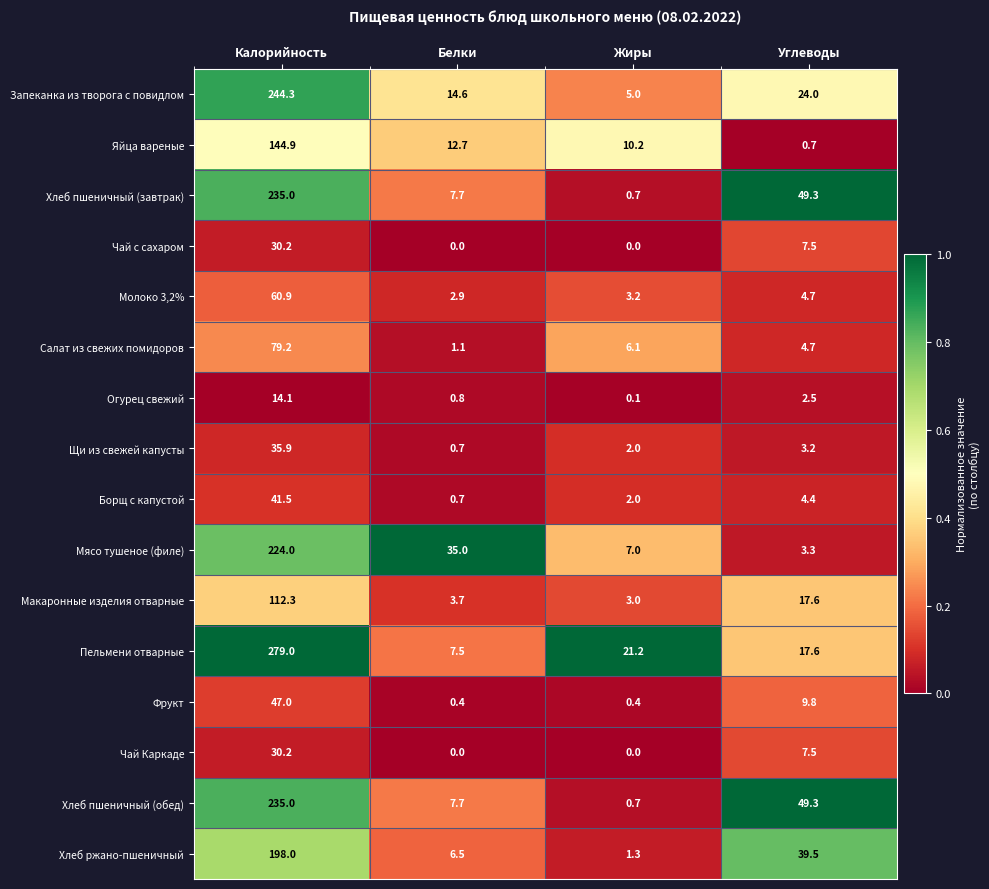

Between Калорийность and Белки, which series saw the biggest shift?

Пельмени отварные